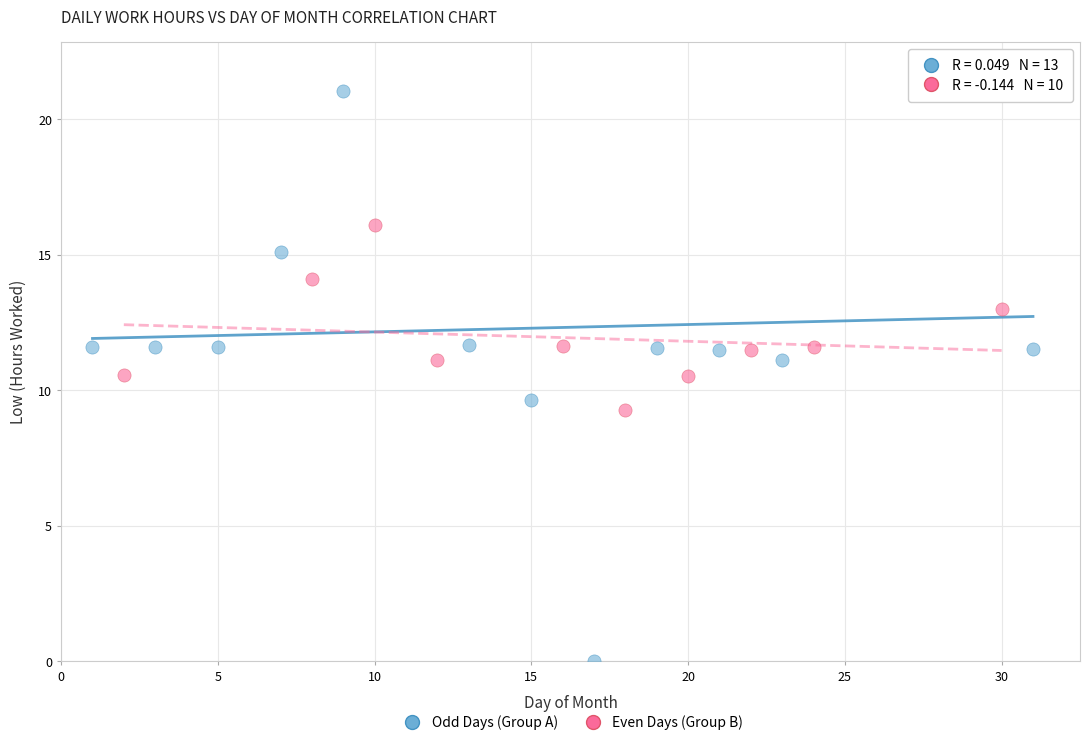

Which series contains the highest Y value?

Odd Days (Group A)